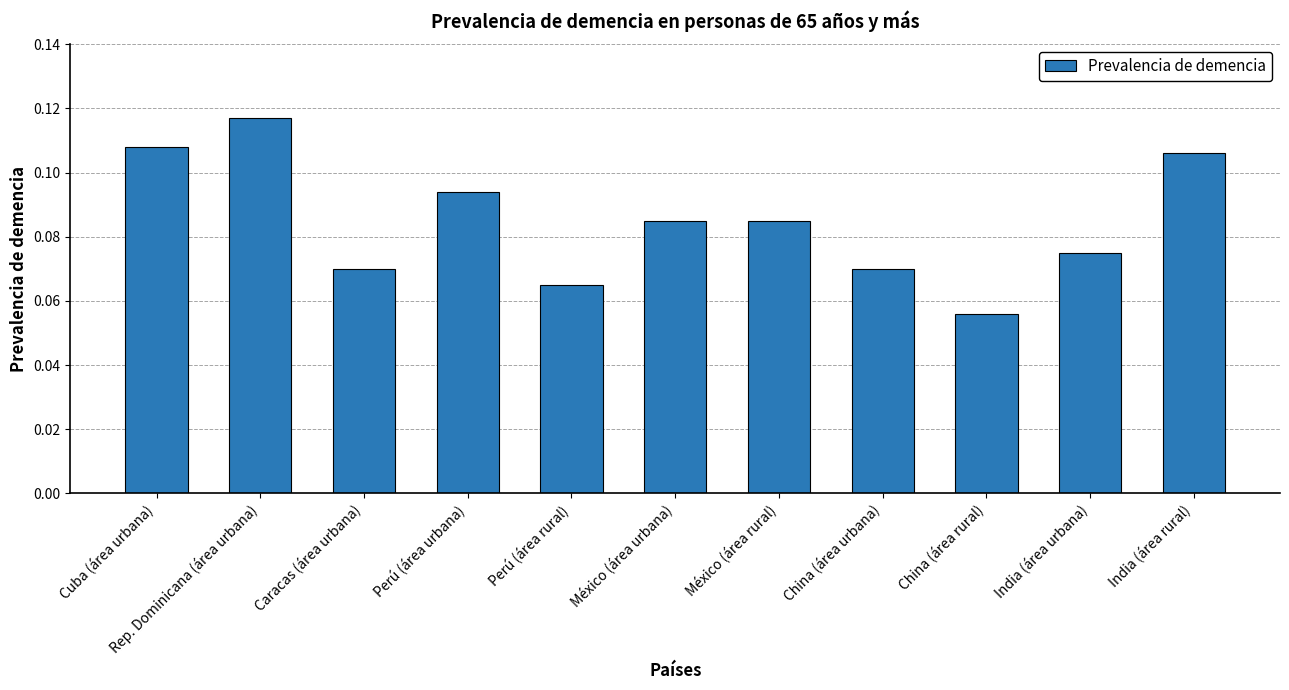

At which category does the chart reach its minimum across all series?

China (área rural)